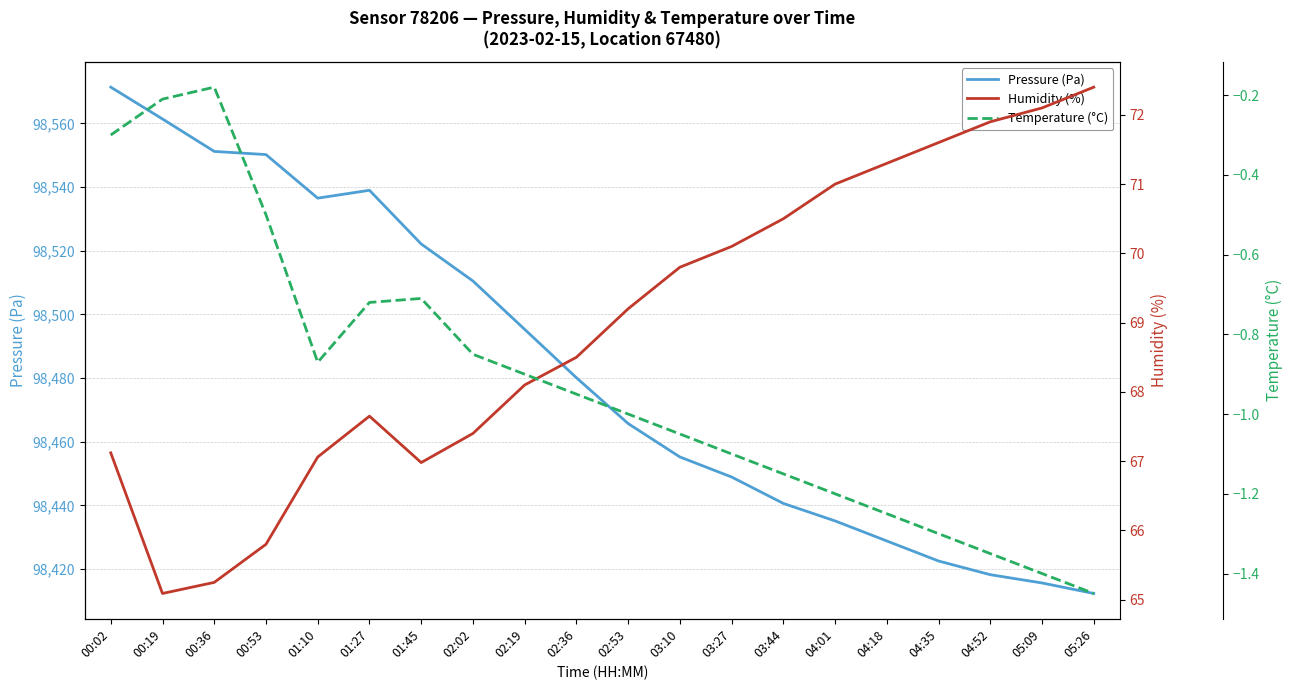

True or false: Pressure (Pa) and Humidity (%) cross at least once.

False